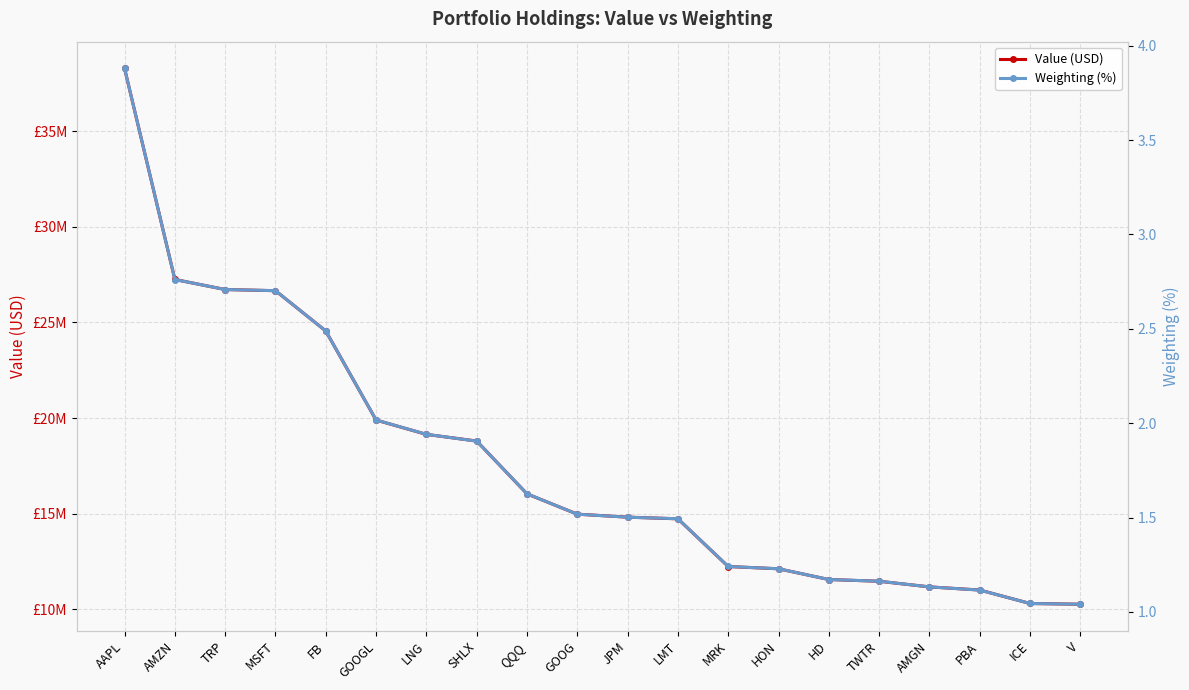

What is the highest value of the Weighting (%) series?

3.9